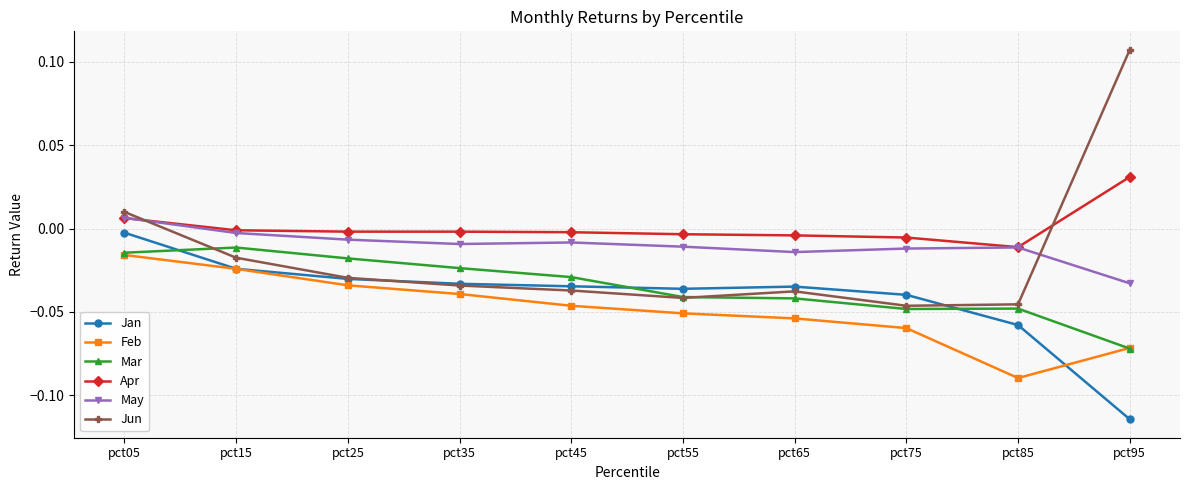

Which series has the largest total across all categories?

Apr